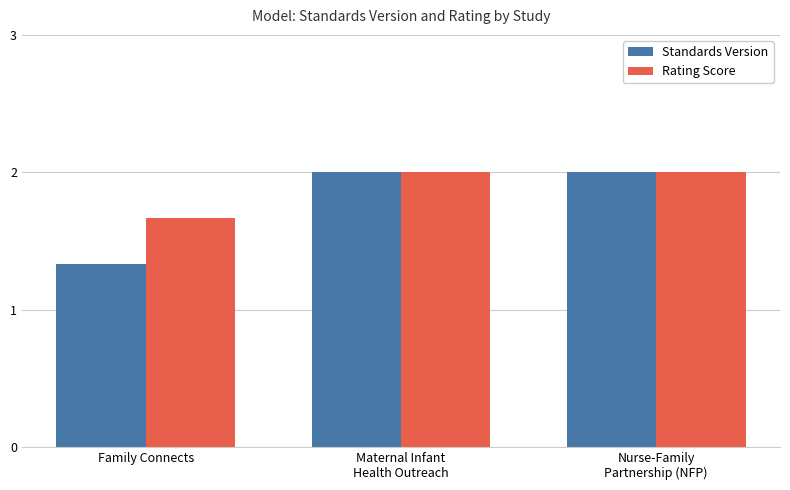

Is it true that Standards Version equals 2.0 at Nurse-Family
Partnership (NFP)?

True